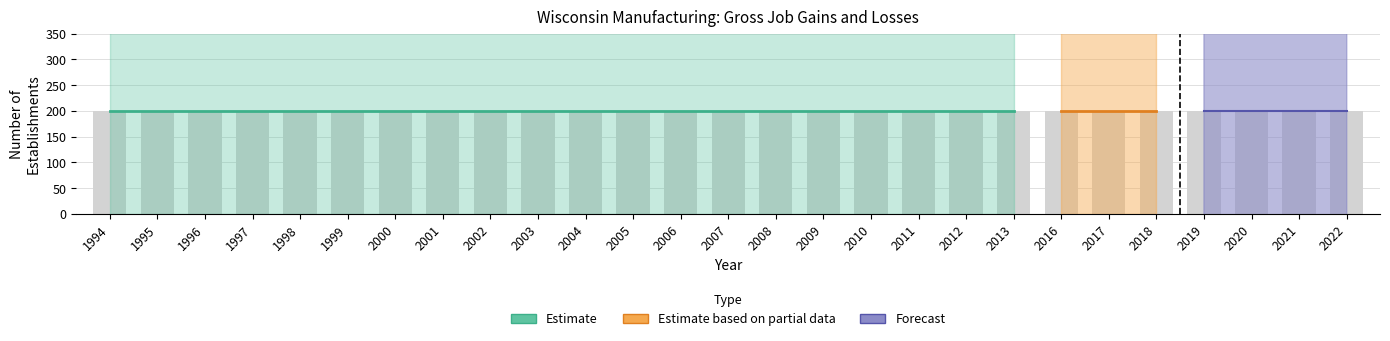

What is the total value across all series at 2010?

200